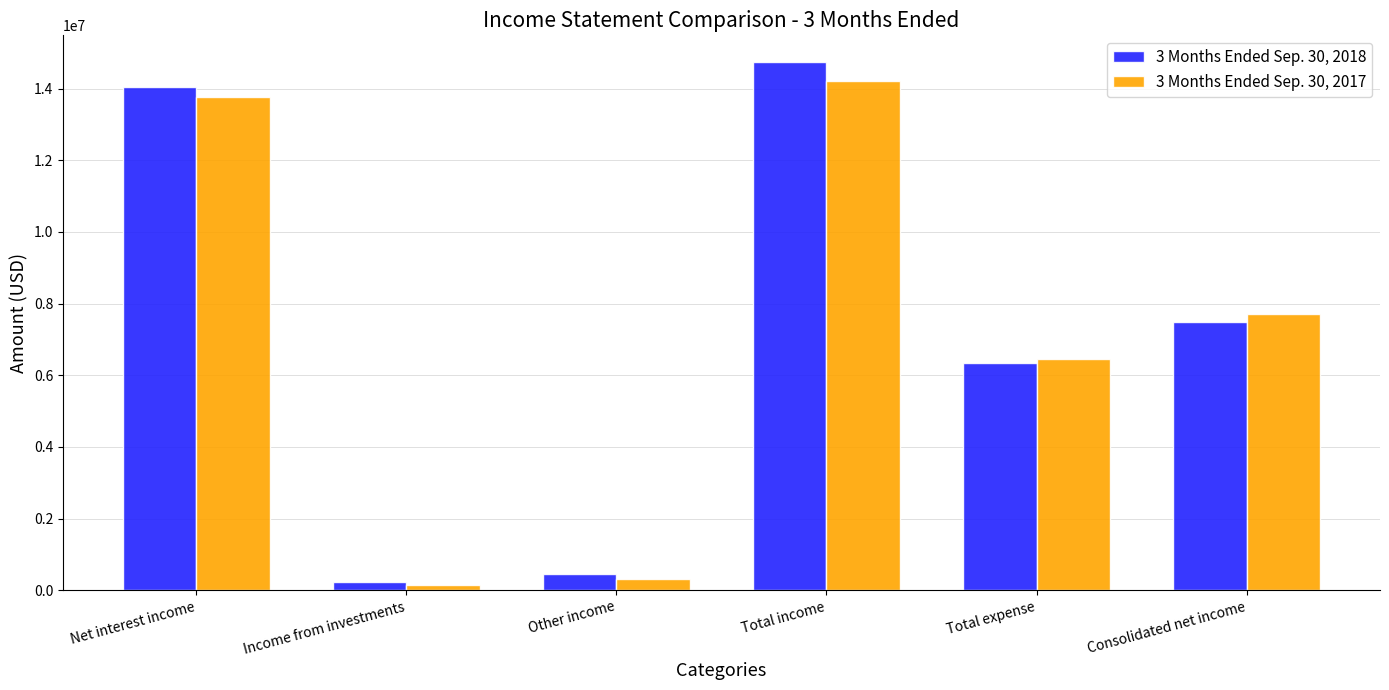

Between Total expense and Consolidated net income, which series saw the biggest shift?

3 Months Ended Sep. 30, 2017